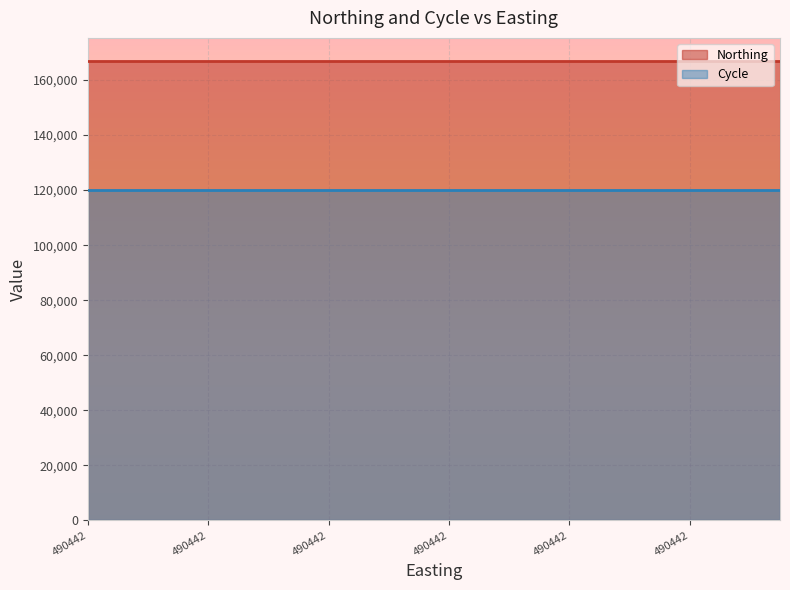

Where is Northing nearest to the value 166967?

490442